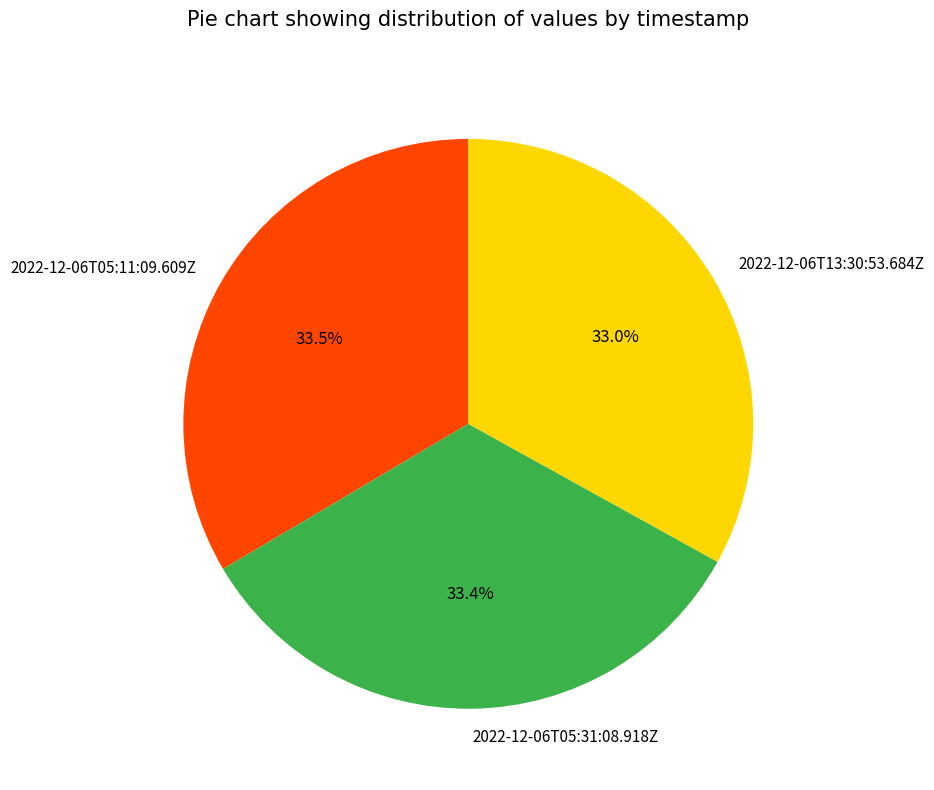

Approximately how many times larger is the value at 2022-12-06T05:31:08.918Z compared to 2022-12-06T05:11:09.609Z?

1.0